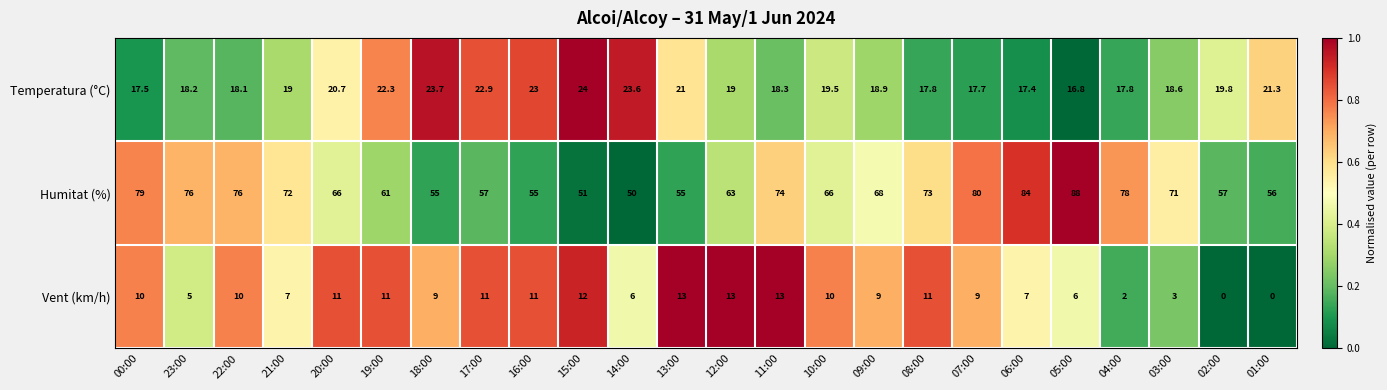

The Humitat (%) series shows 51.0 at 15:00. True or false?

True